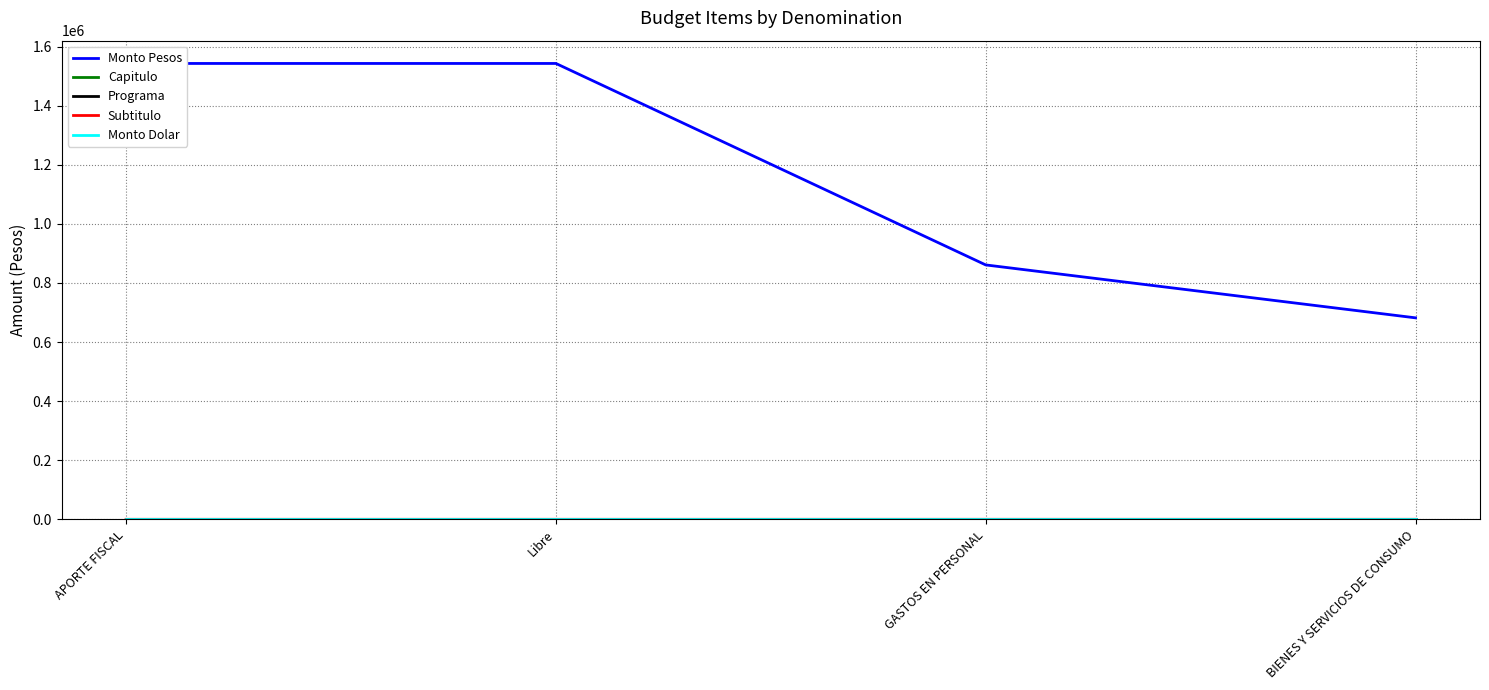

Which has a higher value, BIENES Y SERVICIOS DE CONSUMO or GASTOS EN PERSONAL?

GASTOS EN PERSONAL